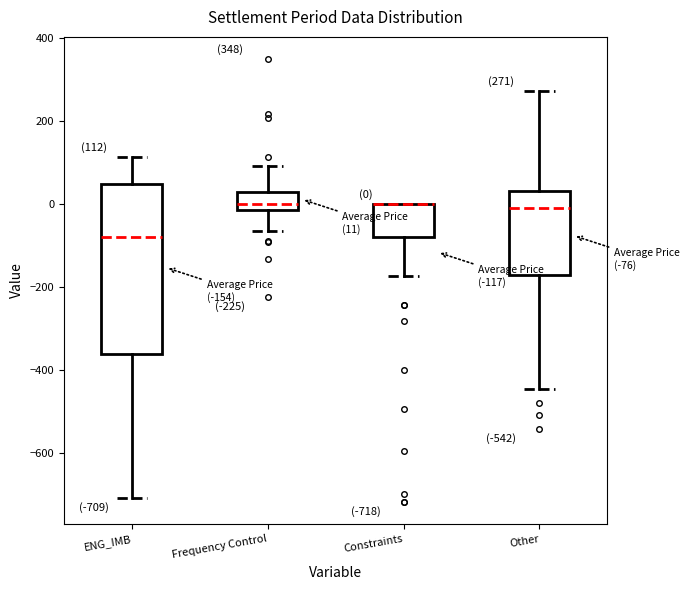

Which box is the tallest, from its lower edge to its upper edge?

ENG_IMB